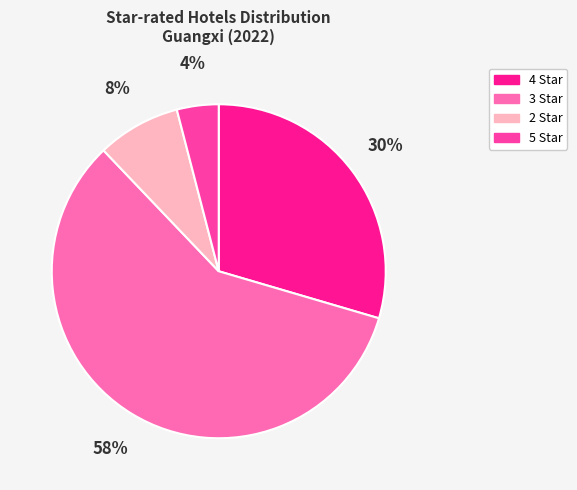

Is the sum of 4 Star and 5 Star greater than half?

No